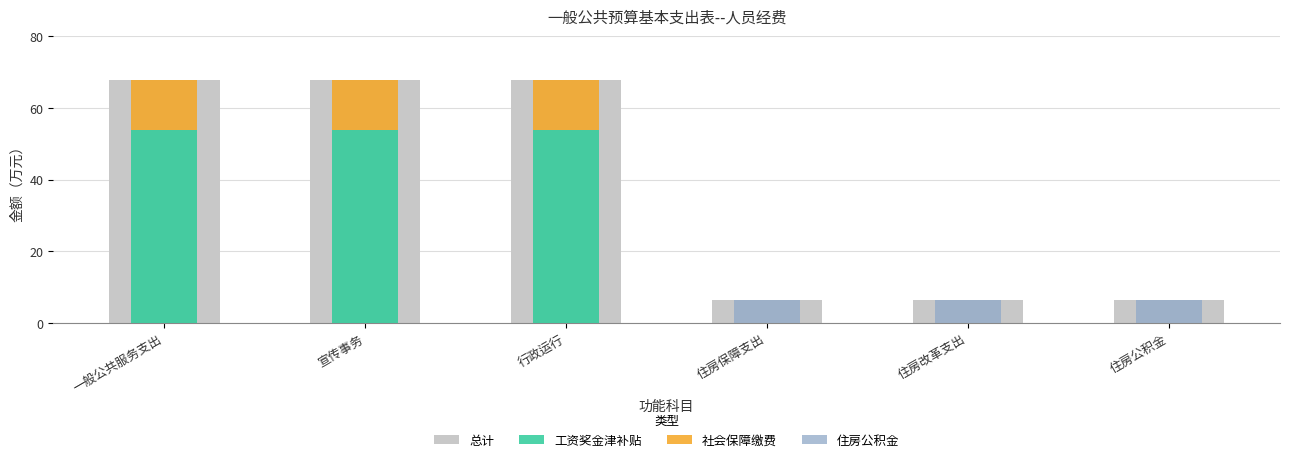

What is the value of the 总计 bar at the 2nd from the left?

67.9